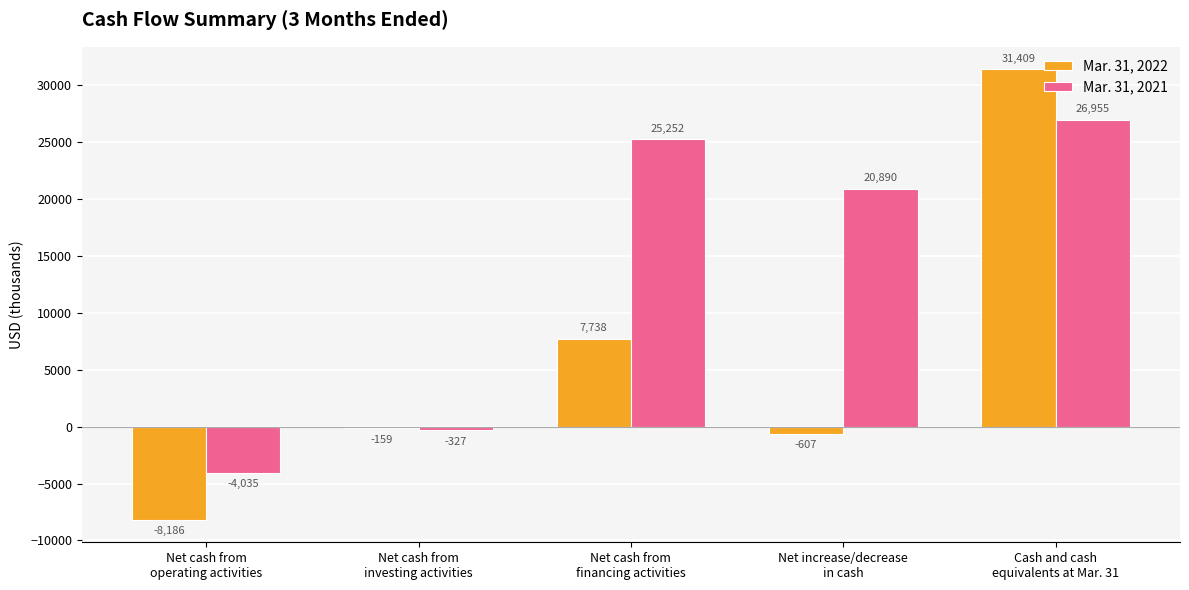

Reading right to left, transcribe all the data shown in this chart.

Mar. 31, 2022: Cash and cash
equivalents at Mar. 31=31409	Net increase/decrease
in cash=-607	Net cash from
financing activities=7738	Net cash from
investing activities=-159	Net cash from
operating activities=-8186
Mar. 31, 2021: Cash and cash
equivalents at Mar. 31=26955	Net increase/decrease
in cash=20890	Net cash from
financing activities=25252	Net cash from
investing activities=-327	Net cash from
operating activities=-4035